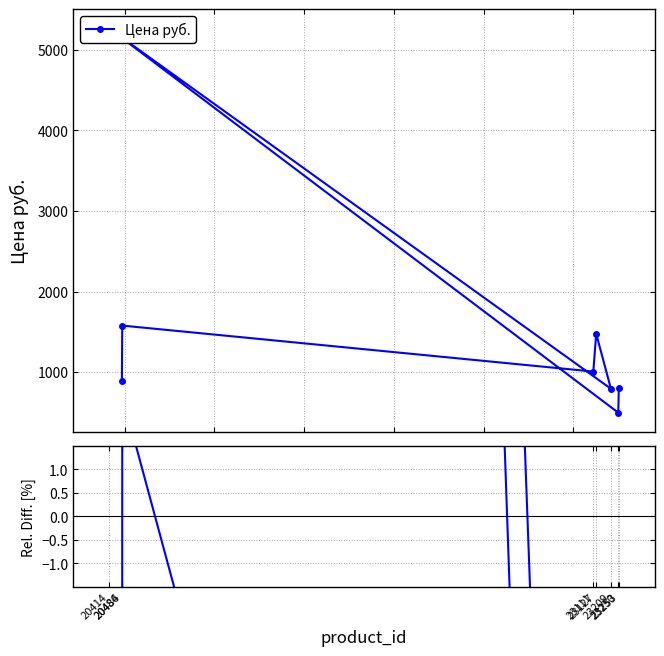

Which series has the widest spread of values?

Цена руб.